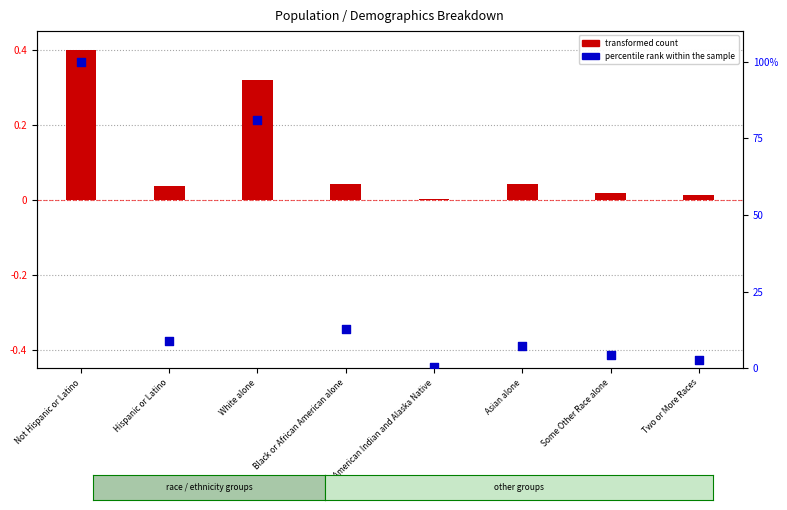

At which category is the sum across all series the highest?

Not Hispanic or Latino